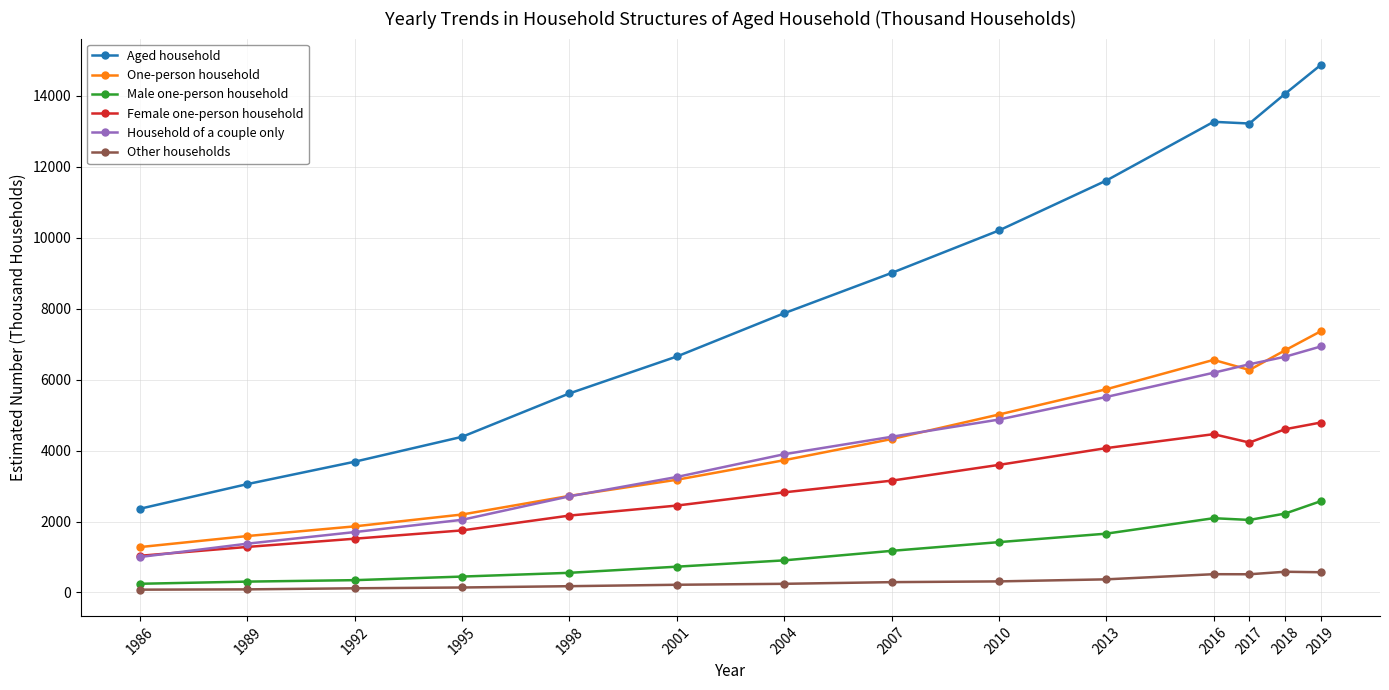

What is the total value across all series at 1992?

9241